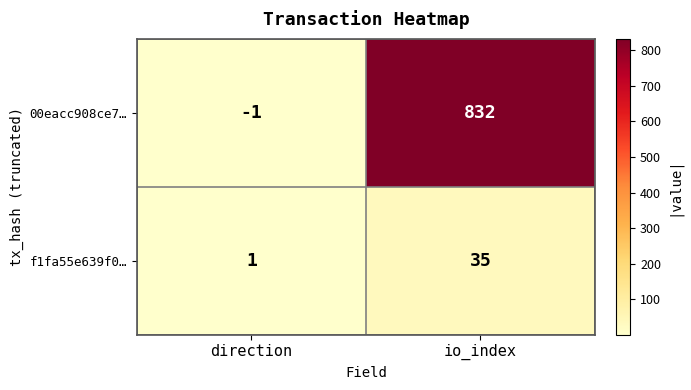

Rank the series by their maximum value, from highest to lowest.

00eacc908ce7…, f1fa55e639f0…